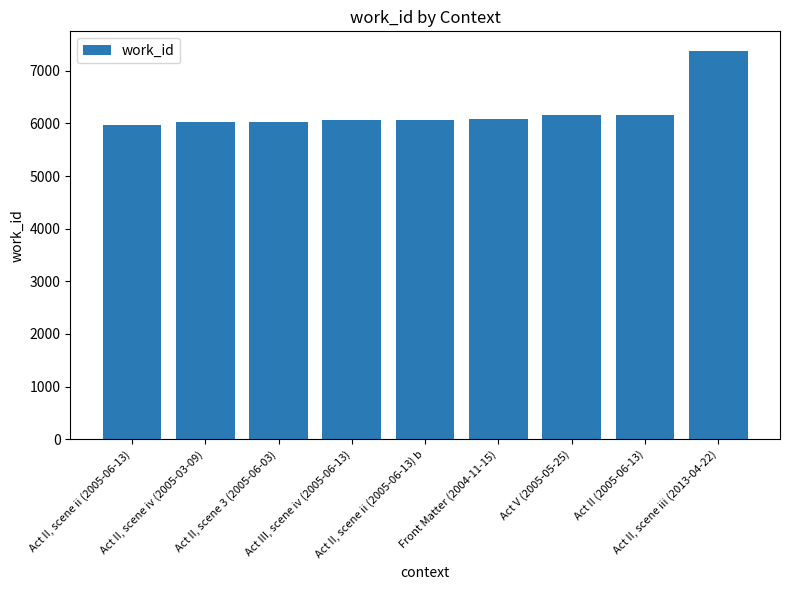

List the labels in order of value, largest first.

Act II, scene iii (2013-04-22), Act II (2005-06-13), Act V (2005-05-25), Front Matter (2004-11-15), Act II, scene ii (2005-06-13) b, Act III, scene iv (2005-06-13), Act II, scene 3 (2005-06-03), Act II, scene iv (2005-03-09), Act II, scene ii (2005-06-13)